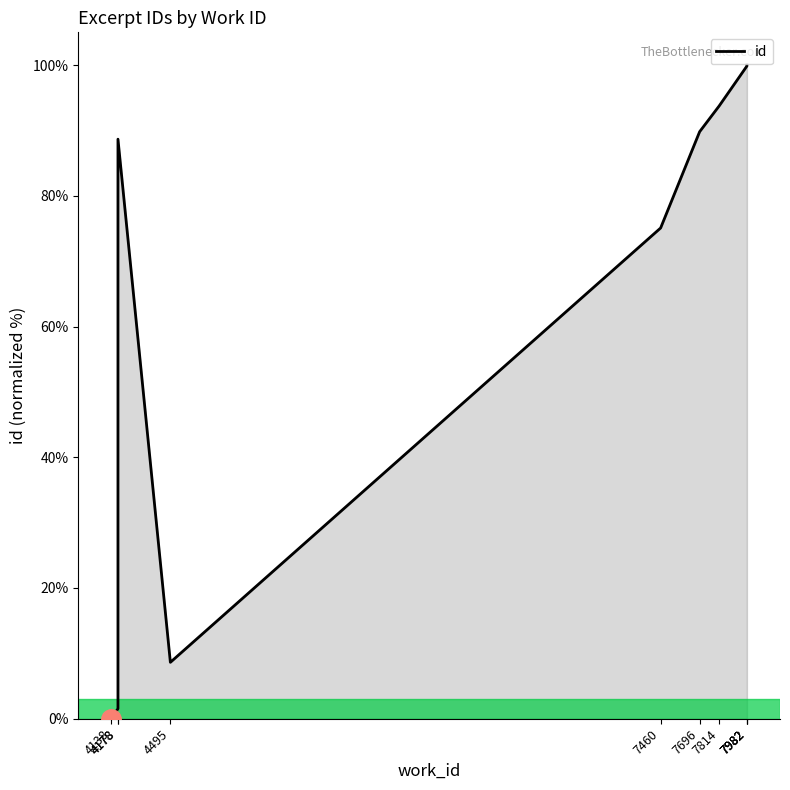

The chart shows a value of 2.4 at 4178. True or false?

False